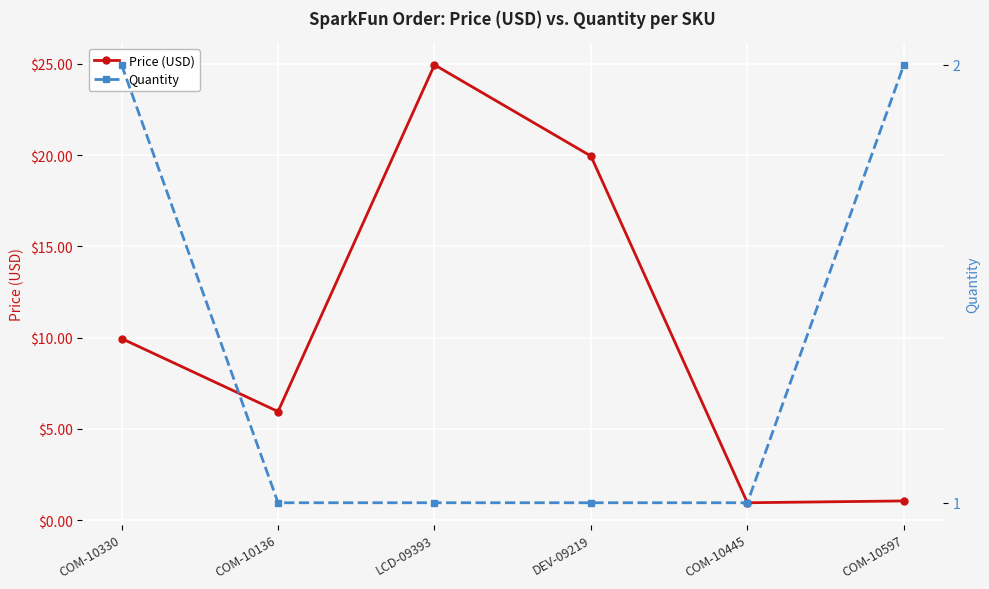

What is the label of the 3rd point from the left?

LCD-09393